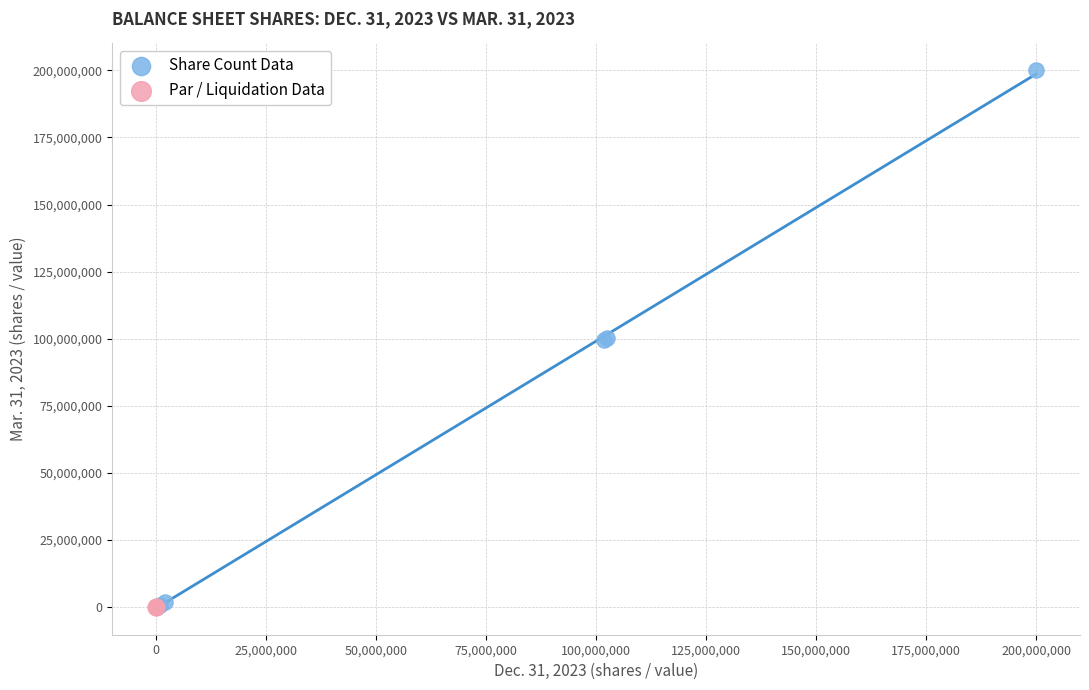

What are all the series names shown in the legend?

Share Count Data, Par / Liquidation Data